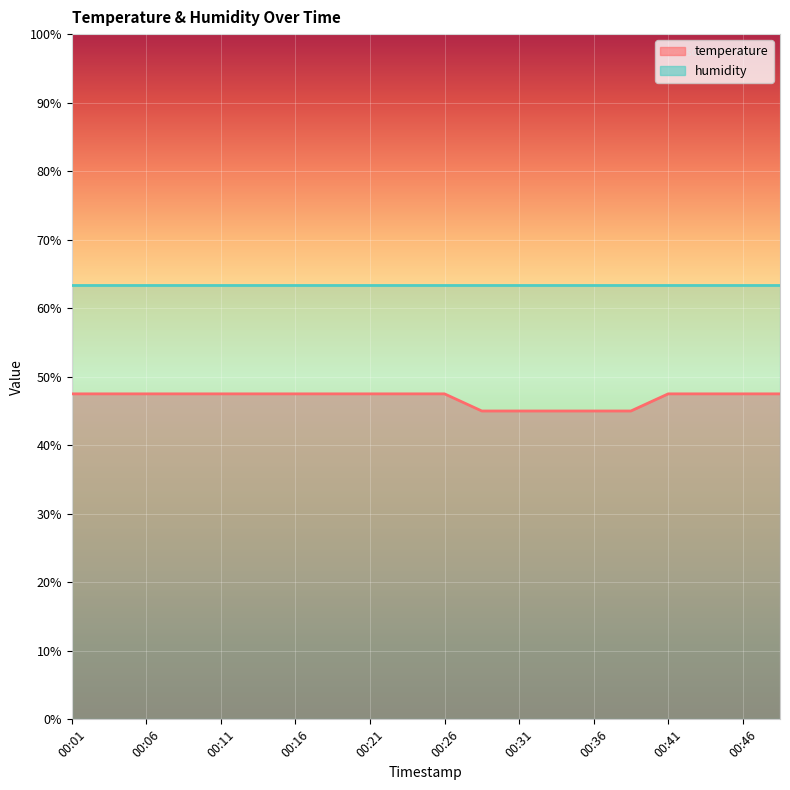

What is the change in value from 00:01 to 00:36?

-2.5